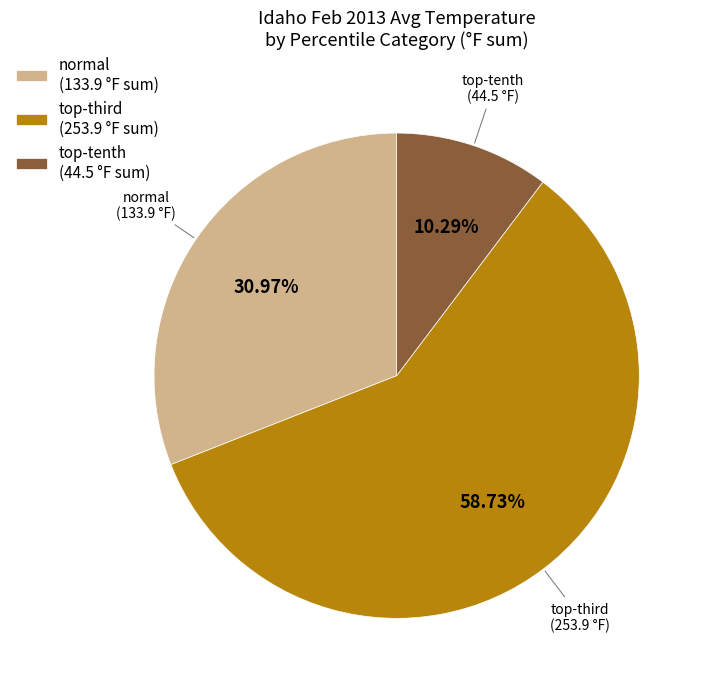

Does any single category account for the majority?

Yes